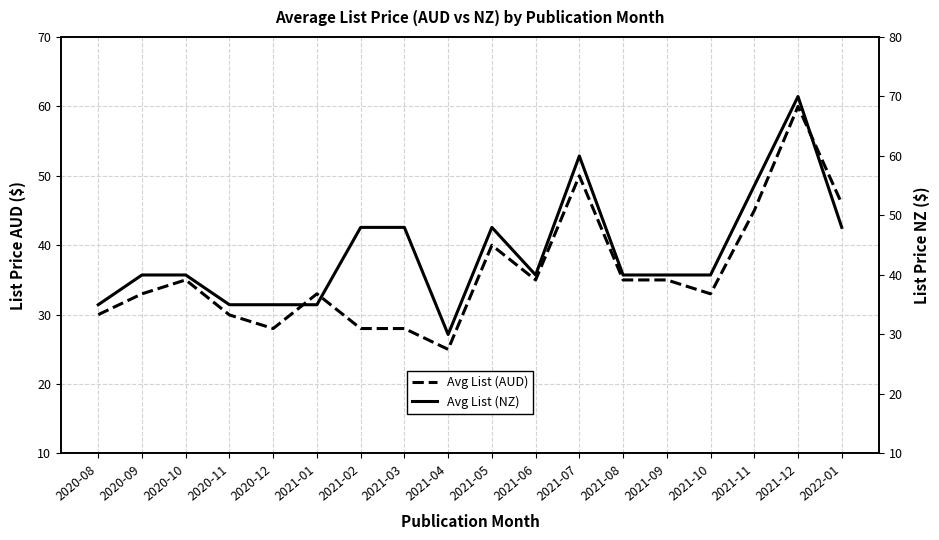

Rank the series by their average value, from highest to lowest.

Avg List (NZ), Avg List (AUD)